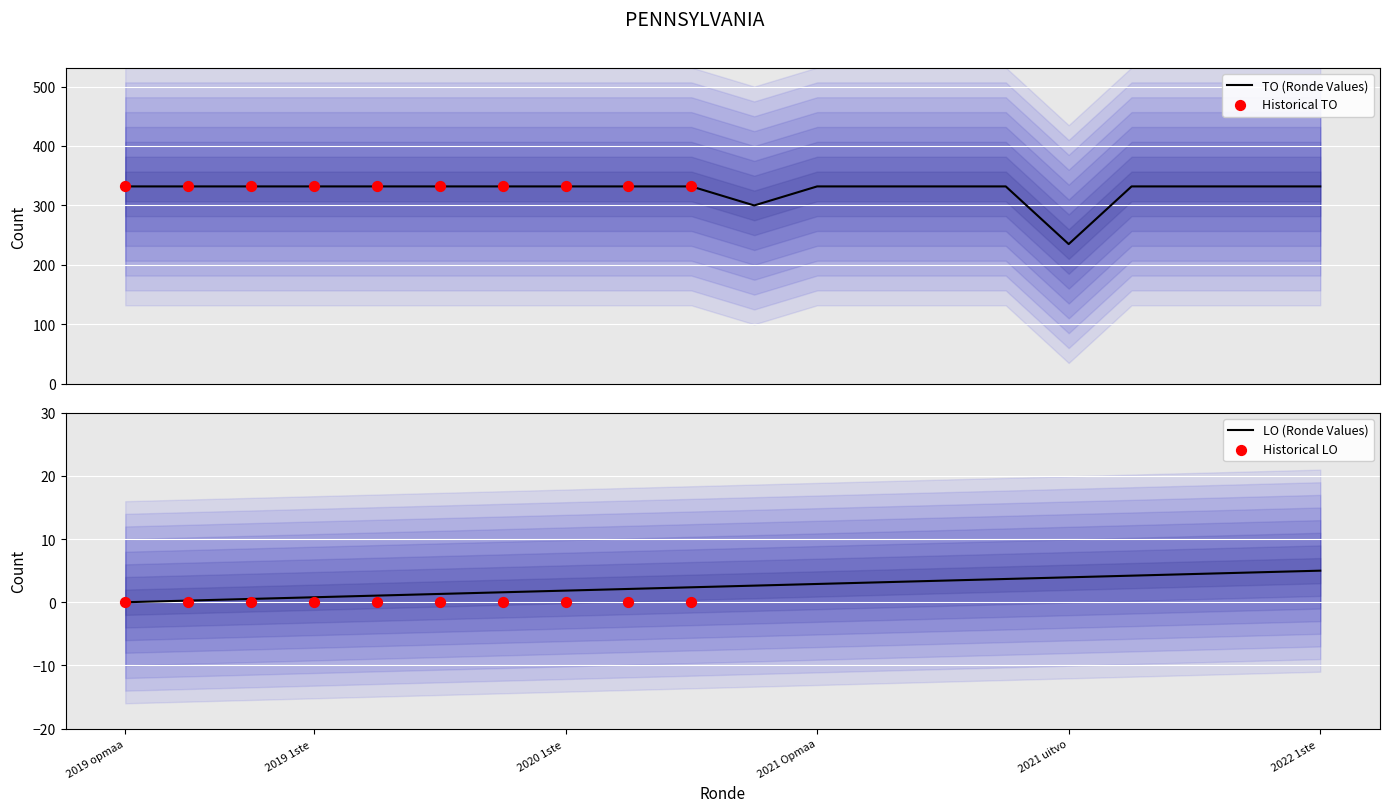

True or false: LO (Ronde Values) has a value of 0.0 at 2019 opmaa.

True